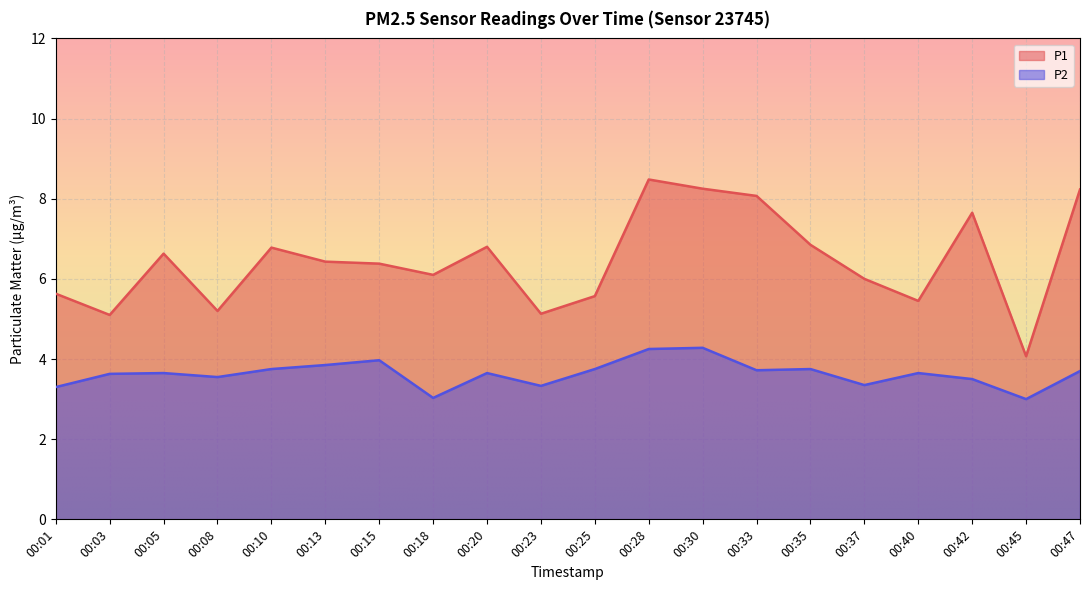

Which has a higher value, 00:13 or 00:25?

00:13